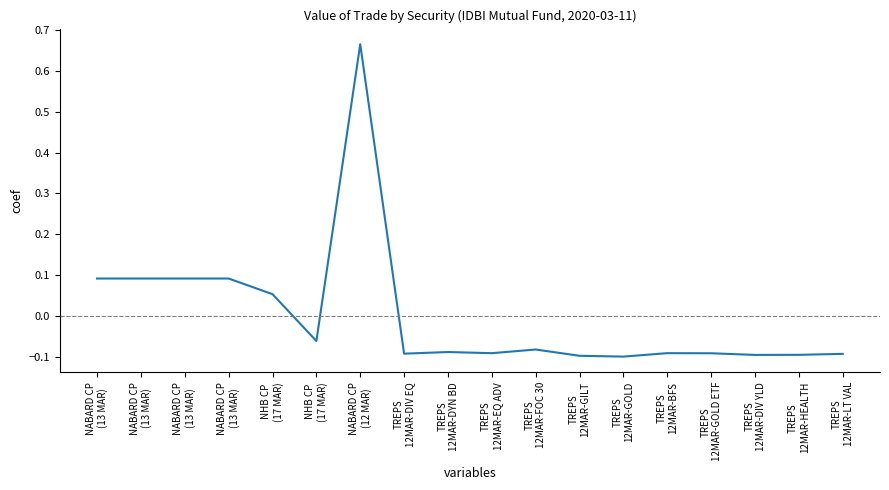

Between TREPS
12MAR-HEALTH and TREPS
12MAR-EQ ADV, which is larger?

TREPS
12MAR-EQ ADV